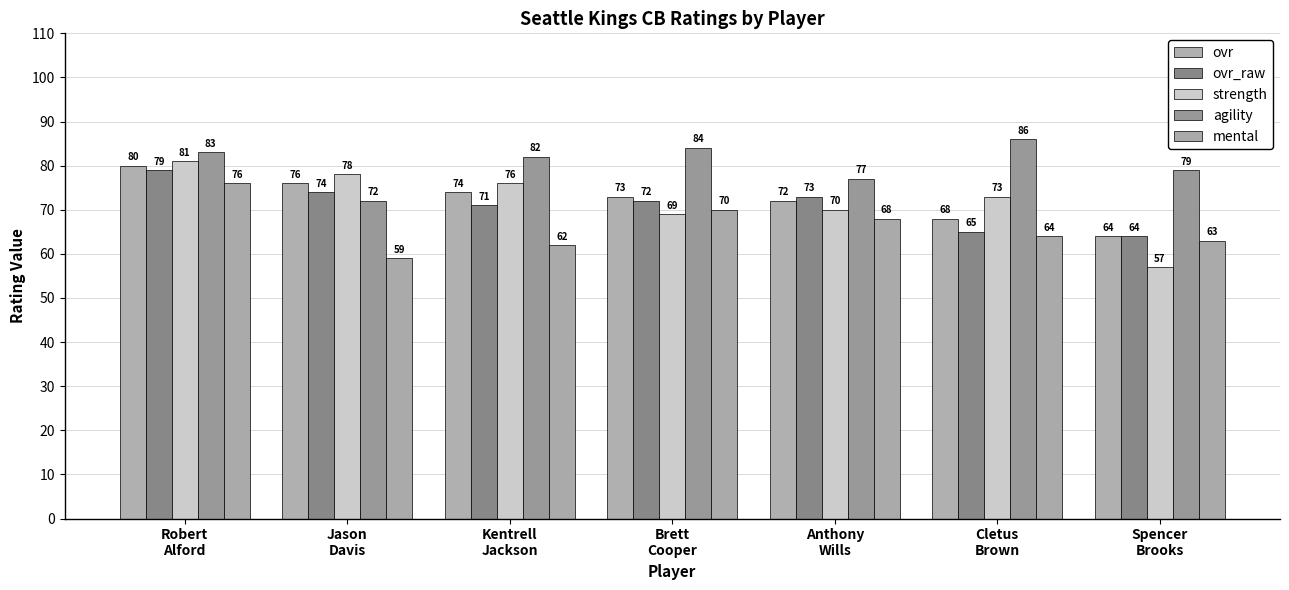

What is the approximate value of agility at Jason
Davis?

72